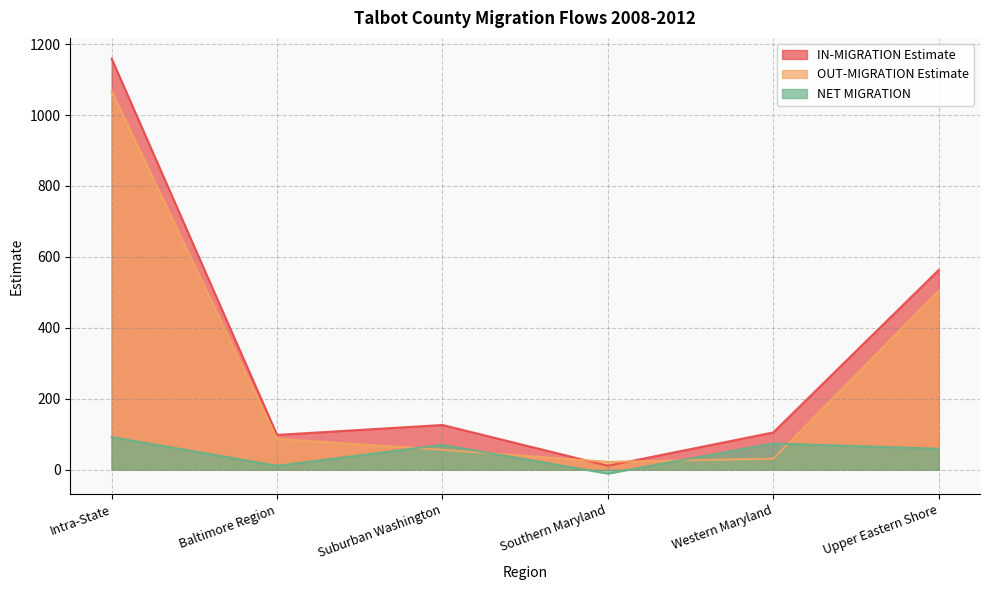

Which series has the widest spread of values?

IN-MIGRATION Estimate